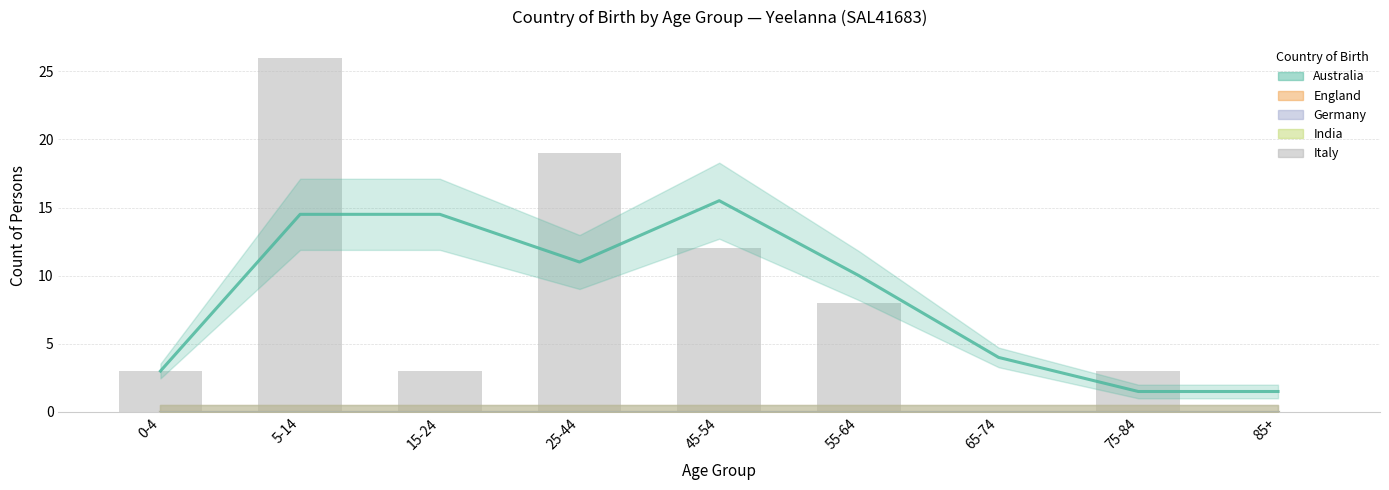

Between 55-64 and 5-14, which is larger?

5-14